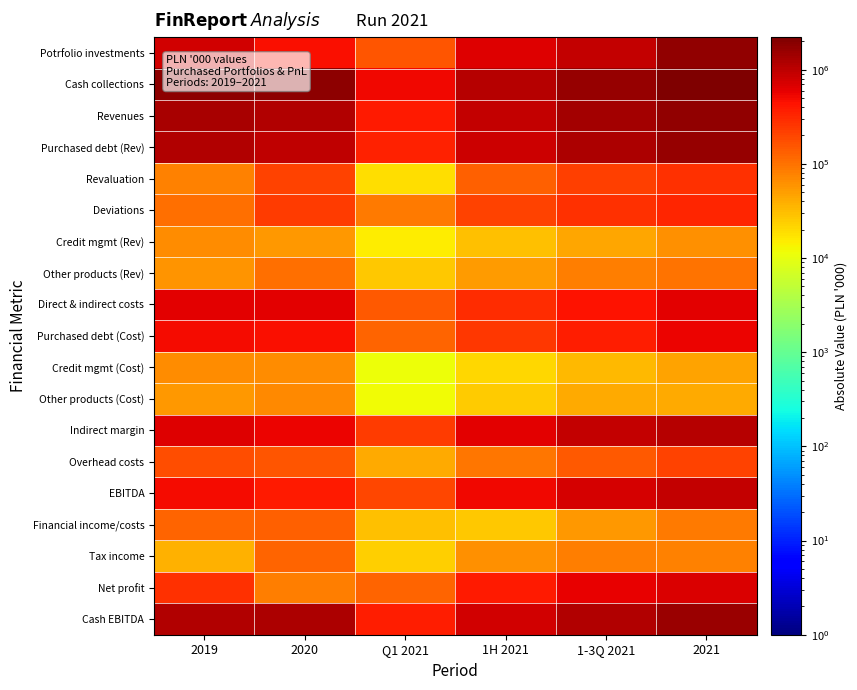

Reading right to left, transcribe all the data shown in this chart.

Potrfolio investments: 2021=1738010	1-3Q 2021=932584	1H 2021=643574	Q1 2021=159342	2020=456224	2019=780998
Cash collections: 2021=2215806	1-3Q 2021=1614855	1H 2021=1065131	Q1 2021=511728	2020=1833874	2019=1782443
Revenues: 2021=1742683	1-3Q 2021=1339208	1H 2021=895858	Q1 2021=382256	2020=1138018	2019=1264171
Purchased debt (Rev): 2021=1575627	1-3Q 2021=1208306	1H 2021=812318	Q1 2021=340556	2020=976341	2019=1138338
Revaluation: 2021=270032	1-3Q 2021=223930	1H 2021=135125	Q1 2021=18399	2020=205271	2019=78924
Deviations: 2021=327242	1-3Q 2021=271451	1H 2021=213100	Q1 2021=89262	2020=234520	2019=105527
Credit mgmt (Rev): 2021=61614	1-3Q 2021=45358	1H 2021=30071	Q1 2021=14794	2020=56821	2019=65212
Other products (Rev): 2021=100676	1-3Q 2021=85544	1H 2021=52039	Q1 2021=26907	2020=104856	2019=60621
Direct & indirect costs: 2021=630525	1-3Q 2021=447883	1H 2021=291339	Q1 2021=145400	2020=605894	2019=599136
Purchased debt (Cost): 2021=533682	1-3Q 2021=372613	1H 2021=244318	Q1 2021=122768	2020=468381	2019=477676
Credit mgmt (Cost): 2021=46677	1-3Q 2021=33980	1H 2021=21658	Q1 2021=10985	2020=67620	2019=66488
Other products (Cost): 2021=41667	1-3Q 2021=41289	1H 2021=25363	Q1 2021=11648	2020=69893	2019=54973
Indirect margin: 2021=1112158	1-3Q 2021=891326	1H 2021=603089	Q1 2021=236856	2020=532124	2019=665035
Overhead costs: 2021=204187	1-3Q 2021=144030	1H 2021=91936	Q1 2021=42244	2020=159926	2019=178282
EBITDA: 2021=907971	1-3Q 2021=744369	1H 2021=509538	Q1 2021=192524	2020=378805	2019=484384
Financial income/costs: 2021=85660	1-3Q 2021=56854	1H 2021=26498	Q1 2021=29878	2020=127823	2019=126130
Tax income: 2021=79053	1-3Q 2021=85132	1H 2021=61896	Q1 2021=24072	2020=123443	2019=37153
Net profit: 2021=694903	1-3Q 2021=565359	1H 2021=395604	Q1 2021=127244	2020=81000	2019=277057
Cash EBITDA: 2021=1548150	1-3Q 2021=1150918	1H 2021=762350	Q1 2021=363697	2020=1236339	2019=1128488